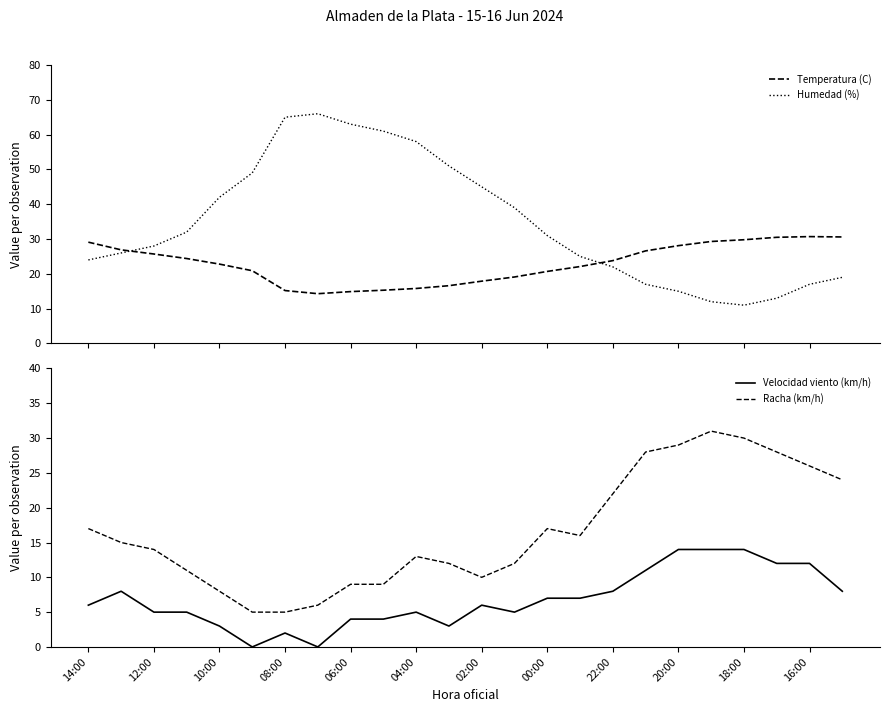

What is the highest value of the Humedad (%) series?

66.0